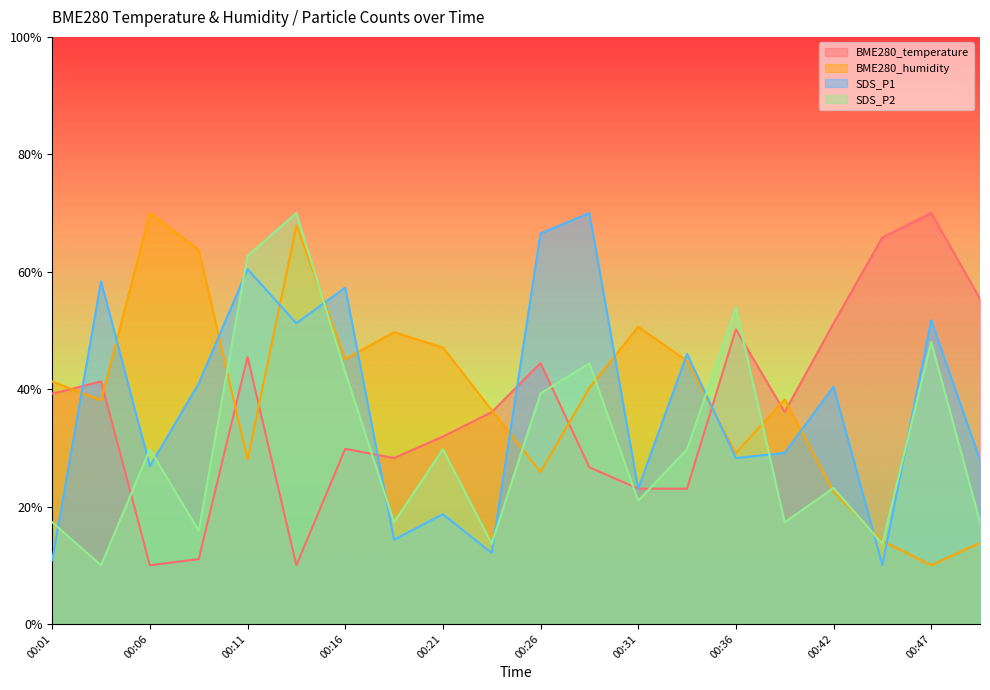

How many interior local valleys does the SDS_P2 series have?

7